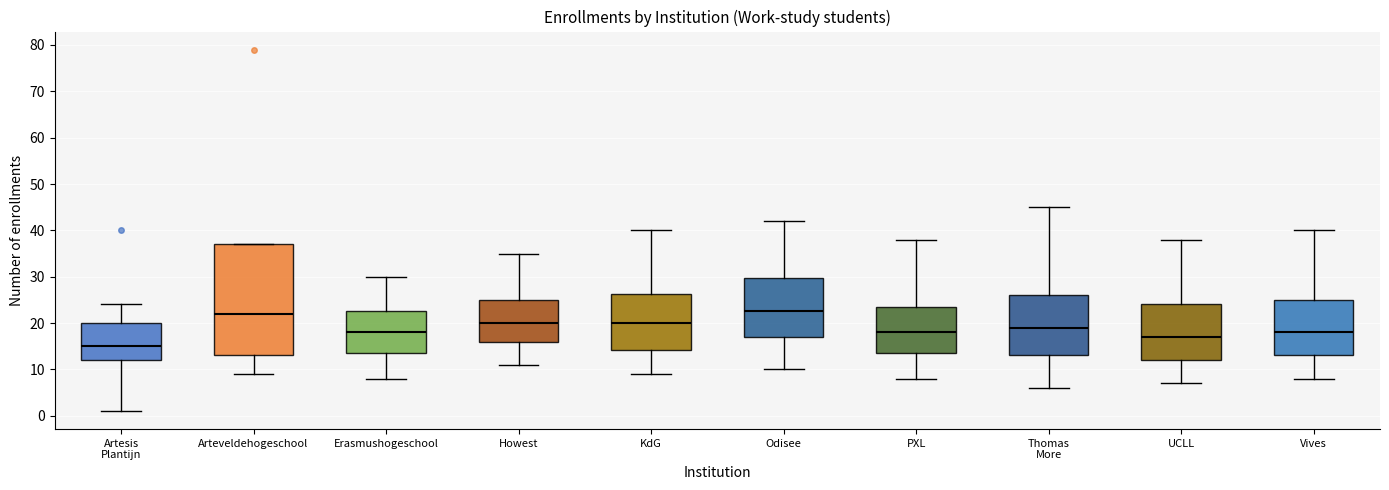

Where is the lower edge of the box for UCLL on the y-axis? The values are not printed on the chart, so give them approximately, as read against the axis.

12